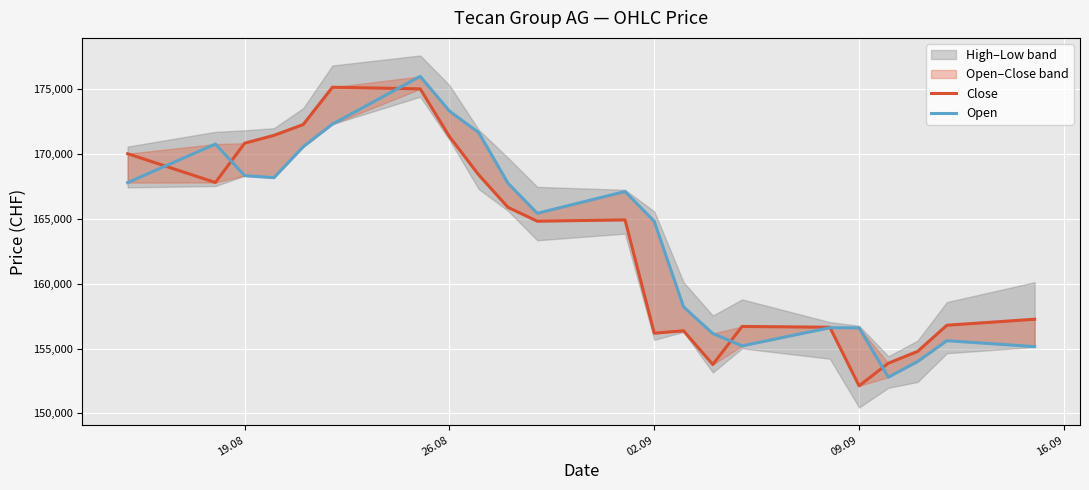

True or false: Close and Open cross at least once.

True